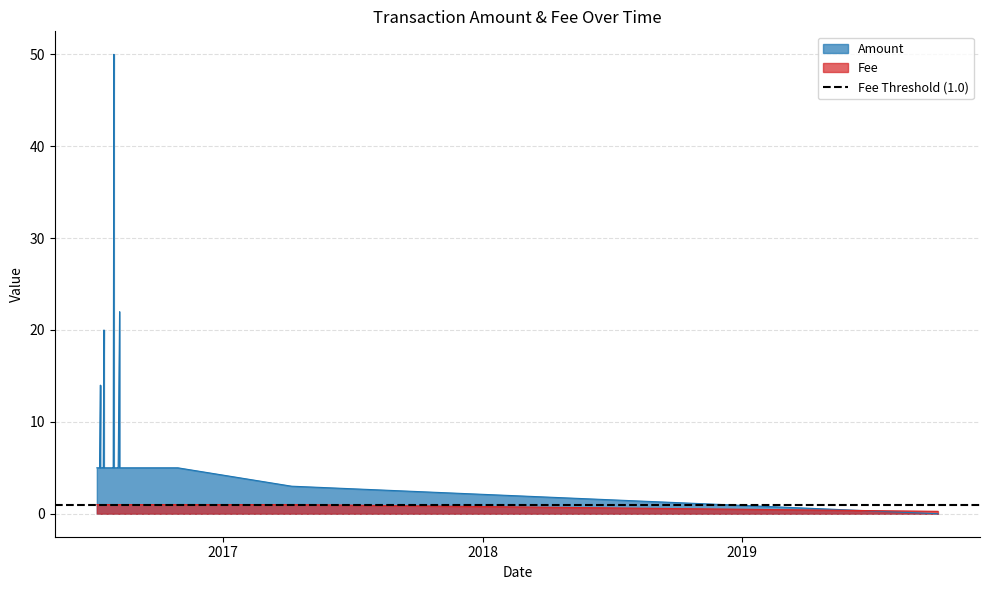

How many intersections are there between Amount and Fee?

1